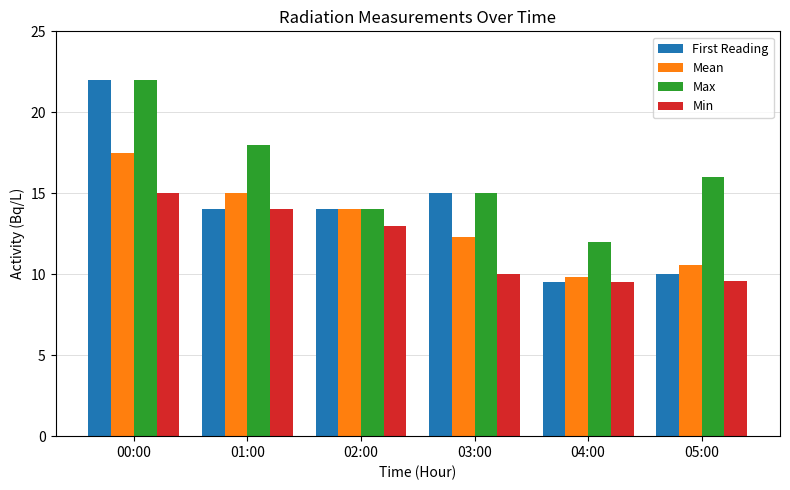

How many categories are shown in the chart?

6